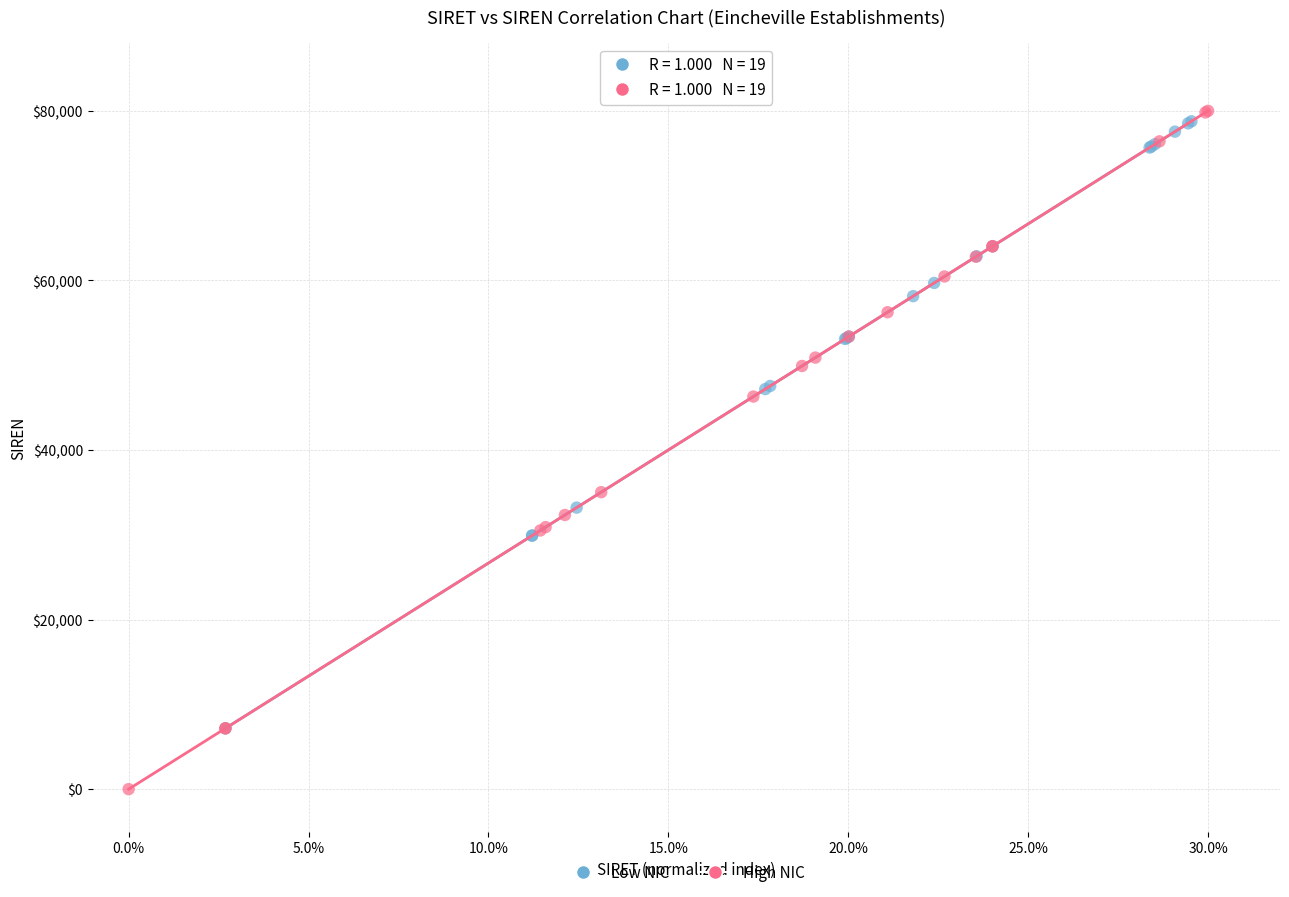

Which series has the largest Y range (max minus min)?

High NIC